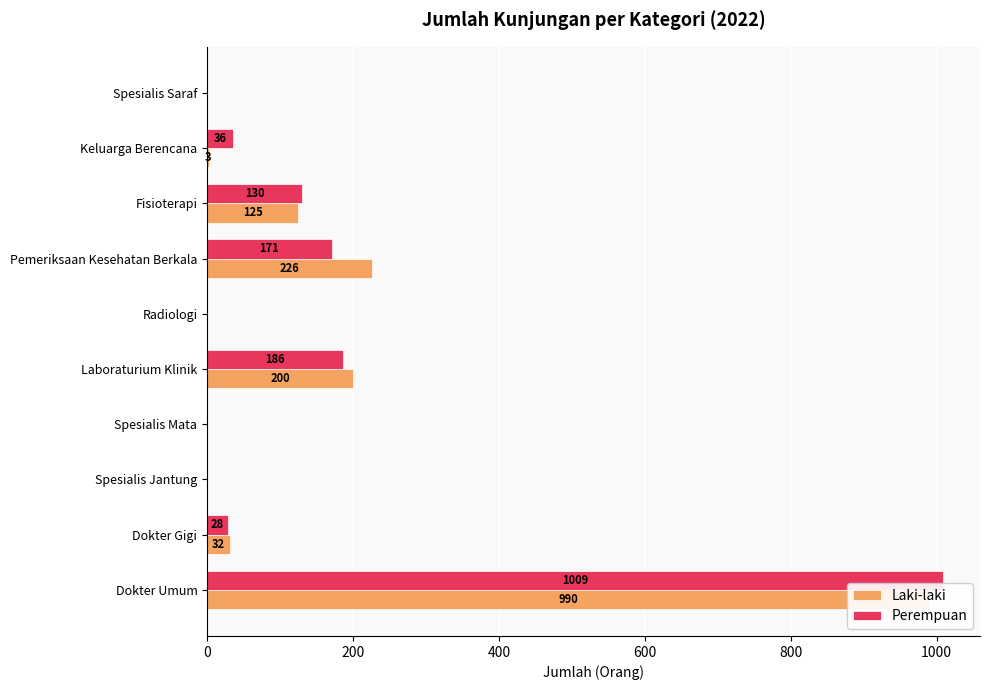

The Laki-laki series shows 990 at Dokter Umum. True or false?

True